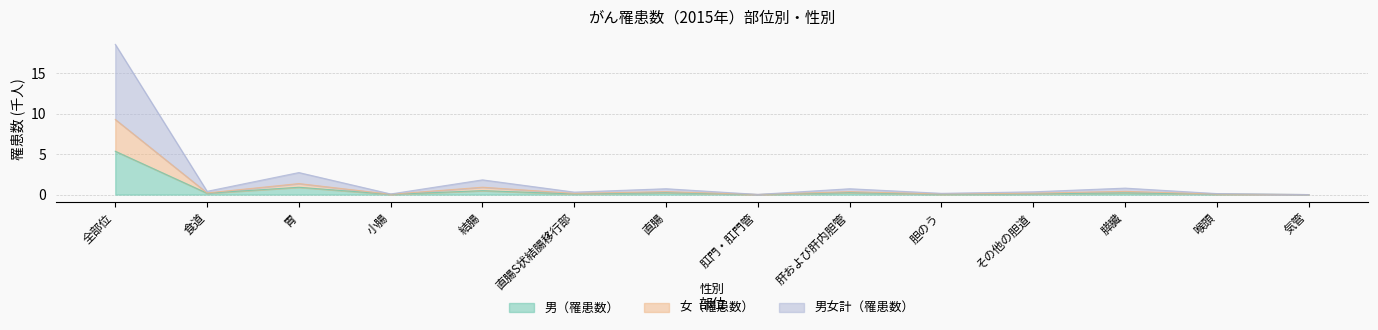

What is the highest value of the 男（罹患数） series?

5.4